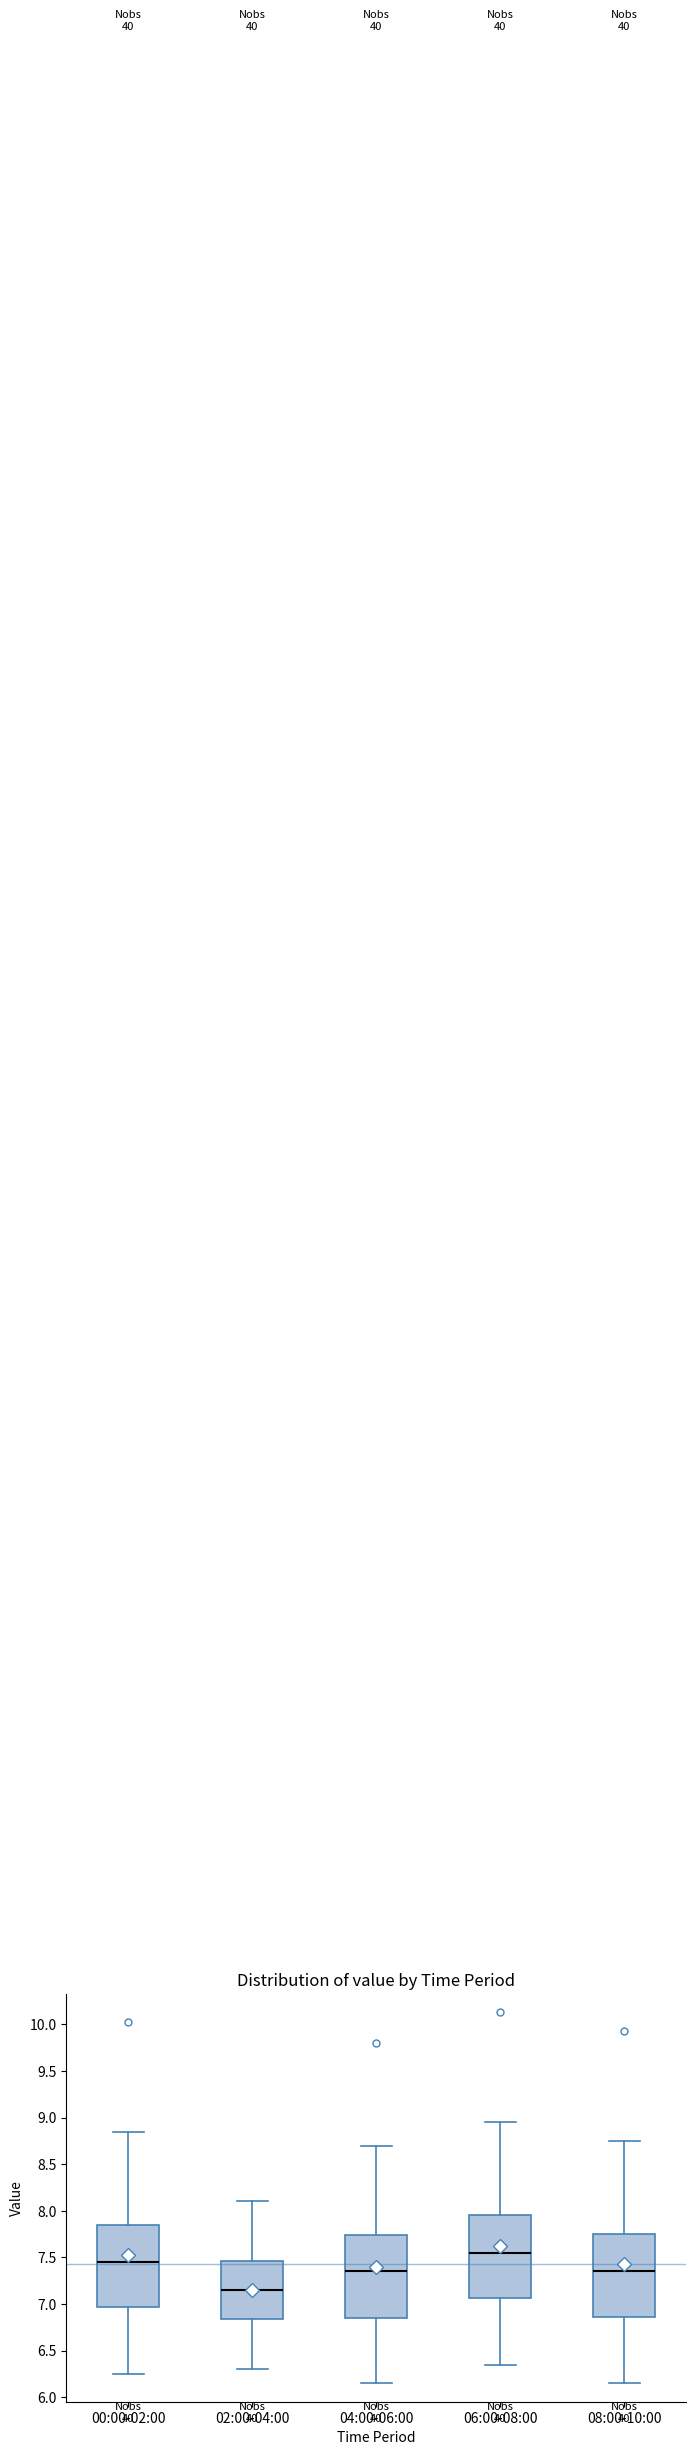

Reading left to right, transcribe this box plot: for each box, give where its median line is, the range the box spans, and where its two whiskers end, as read against the y-axis. The values are not printed on the chart, so give them approximately, as read against the axis.

00:00-02:00: median 7.45, box 6.95 to 7.85, whiskers 6.25 to 8.85
02:00-04:00: median 7.15, box 6.85 to 7.45, whiskers 6.30 to 8.10
04:00-06:00: median 7.35, box 6.85 to 7.75, whiskers 6.15 to 8.70
06:00-08:00: median 7.55, box 7.05 to 7.95, whiskers 6.35 to 8.95
08:00-10:00: median 7.35, box 6.85 to 7.75, whiskers 6.15 to 8.75